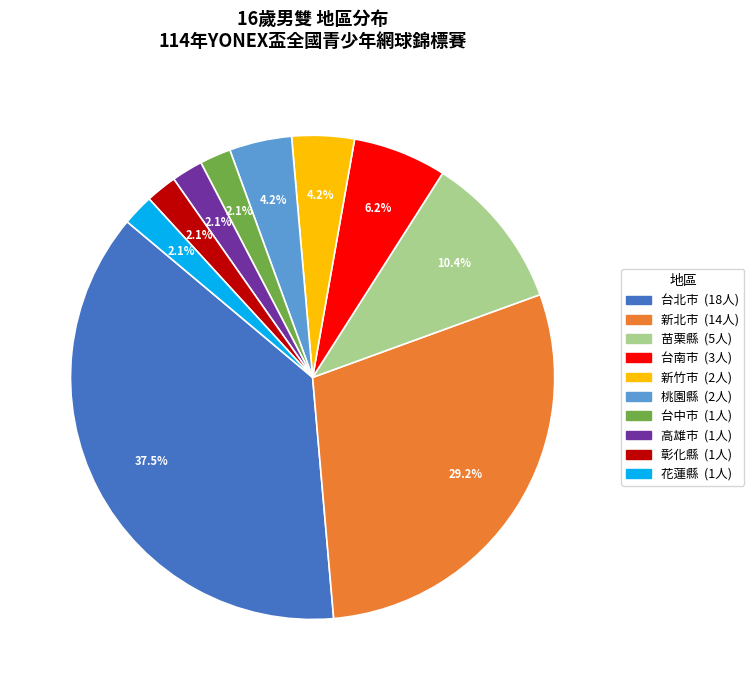

Count the number of slices in the pie.

10